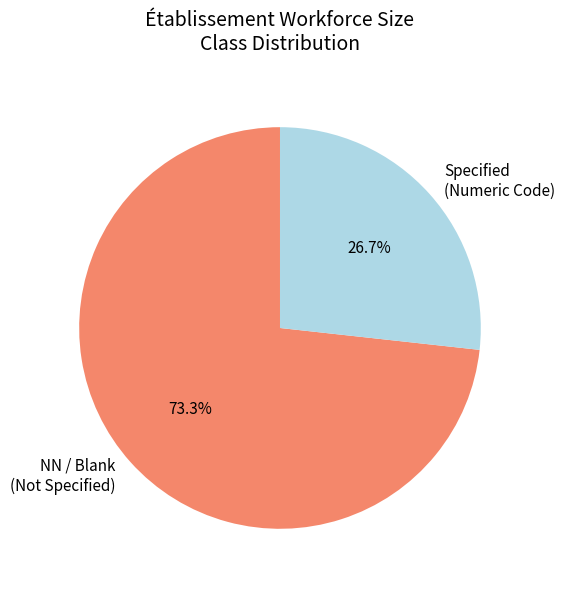

Rank the categories by value from highest to lowest.

NN / Blank (Not Specified), Specified (Numeric Code)